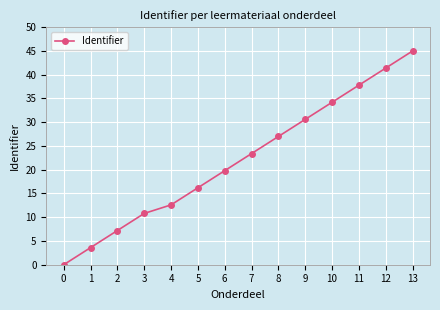

True or false: the data shows 3.6 at 1.

True